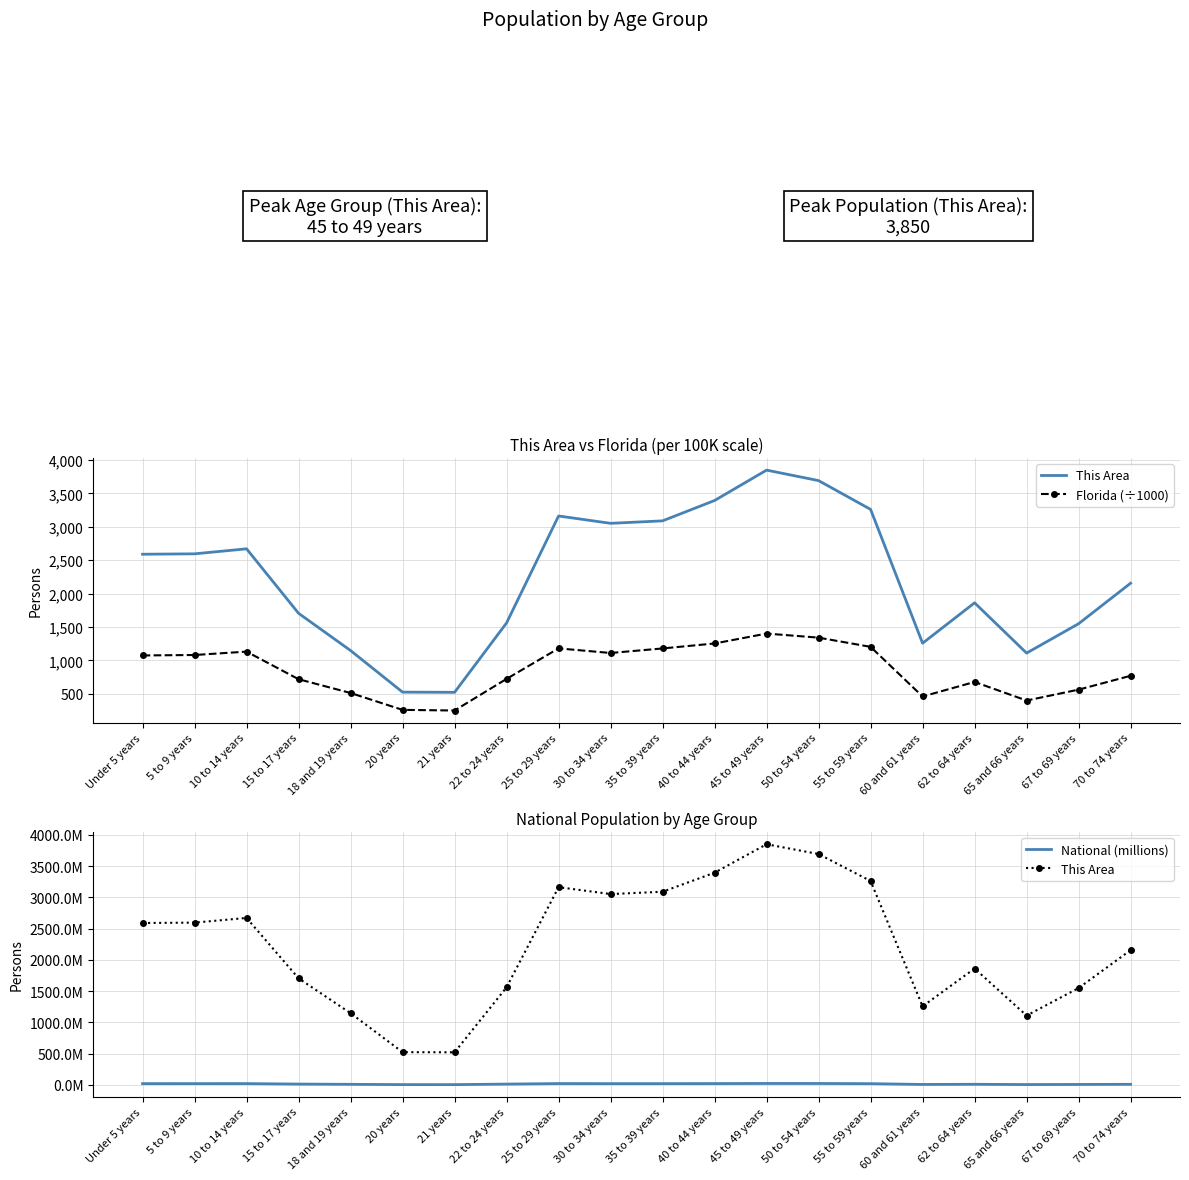

How many interior local peaks does the Florida (÷1000) series have?

4